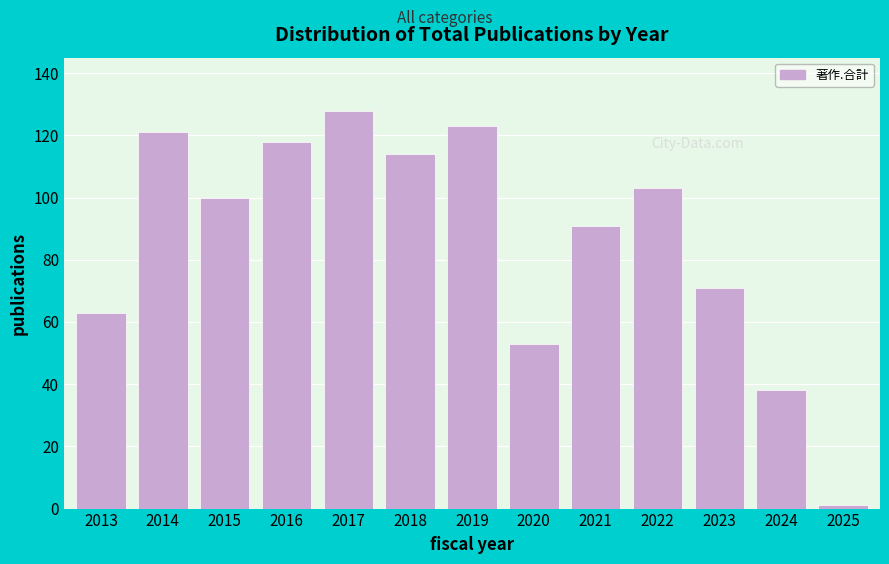

Reading left to right, transcribe all the data shown in this chart.

2013=63	2014=121	2015=100	2016=118	2017=128	2018=114	2019=123	2020=53	2021=91	2022=103	2023=71	2024=38	2025=1